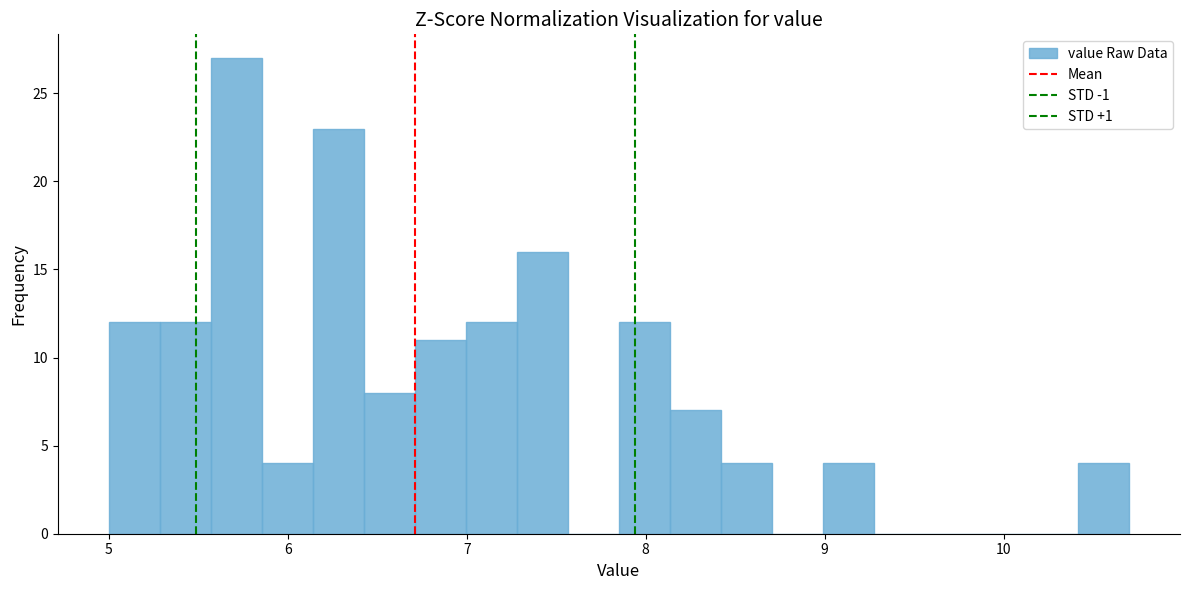

Read against the x-axis, roughly where is the centre of the tallest bar?

5.7